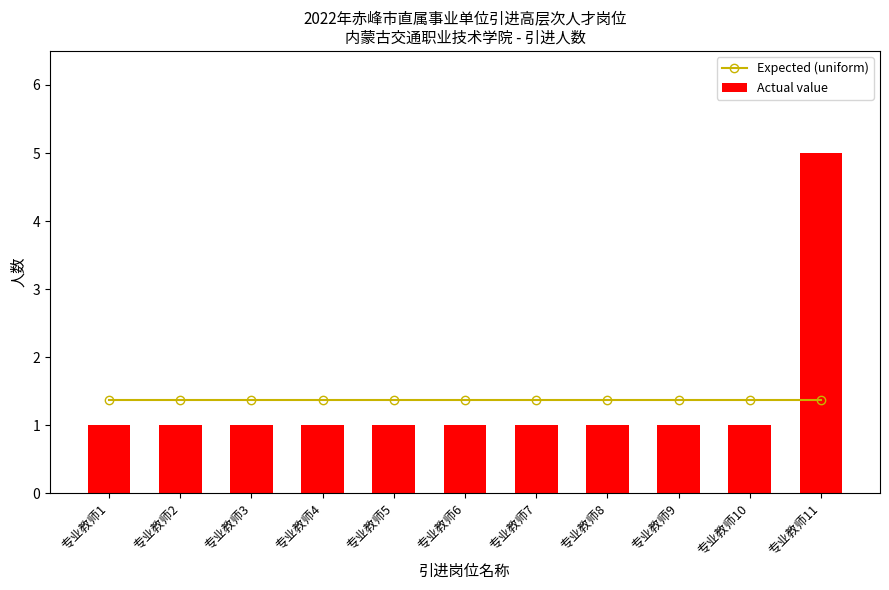

At which label does Actual value reach its peak?

专业教师11